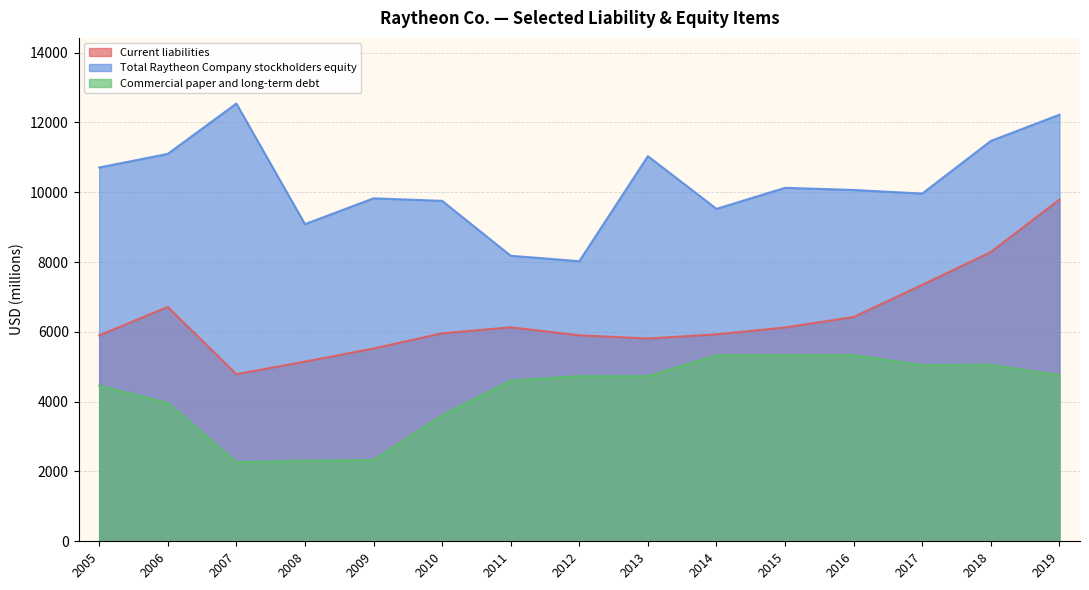

What is the maximum value for Total Raytheon Company stockholders equity?

12542